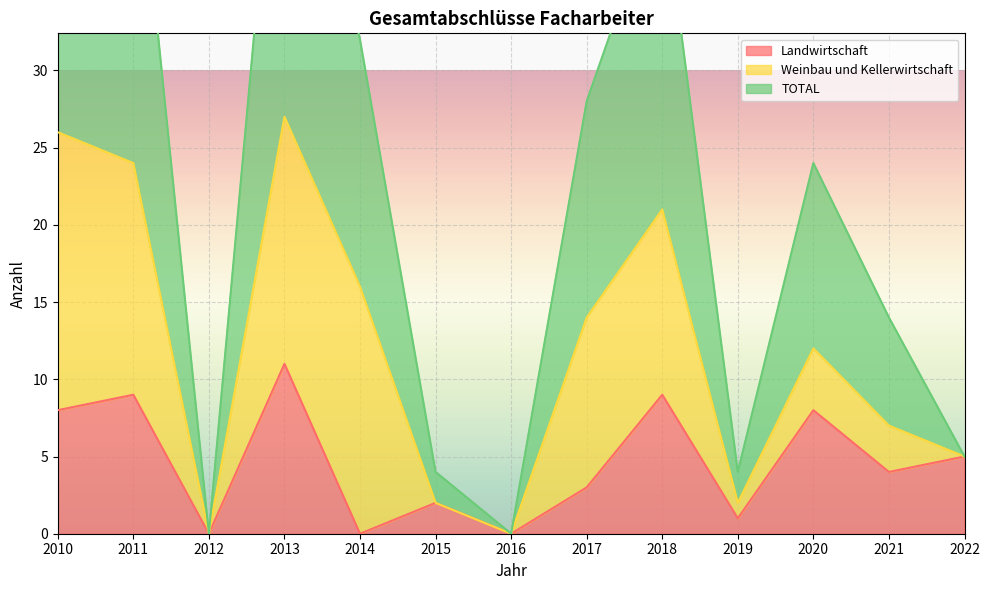

What is the average value of the Landwirtschaft series?

5